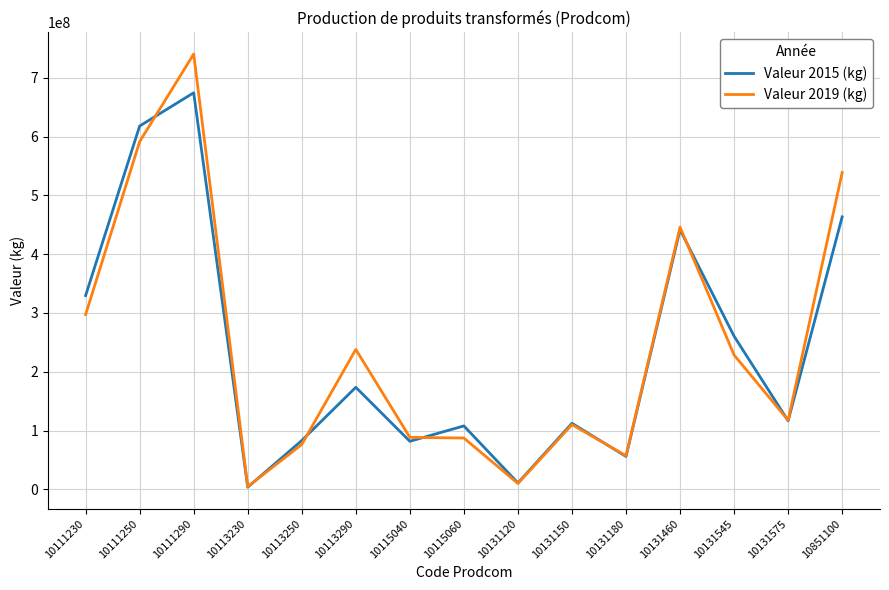

Which series has the largest range (max minus min)?

Valeur 2019 (kg)